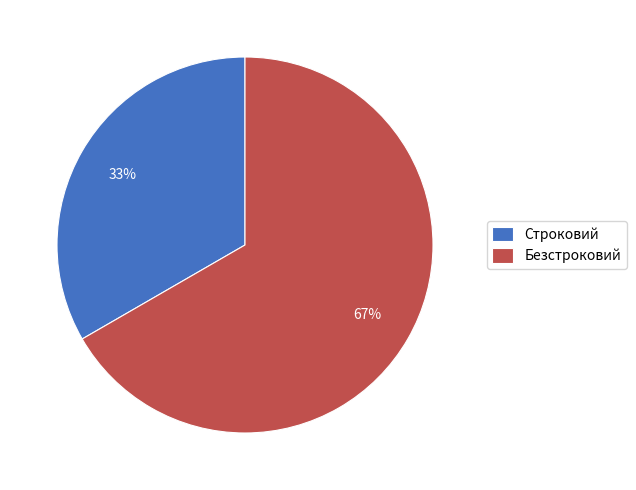

To the nearest percent, what portion does Строковий represent?

33%